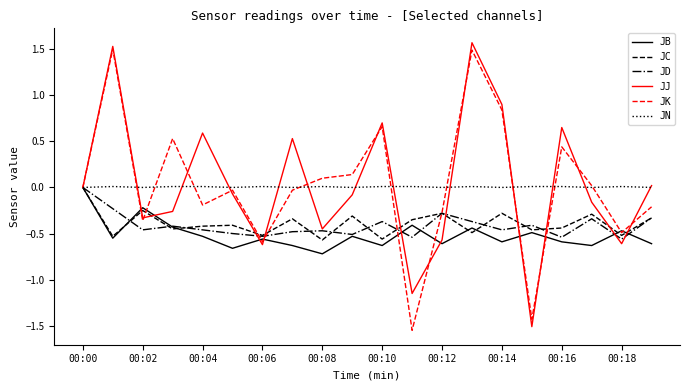

How many lines are shown in the chart?

6